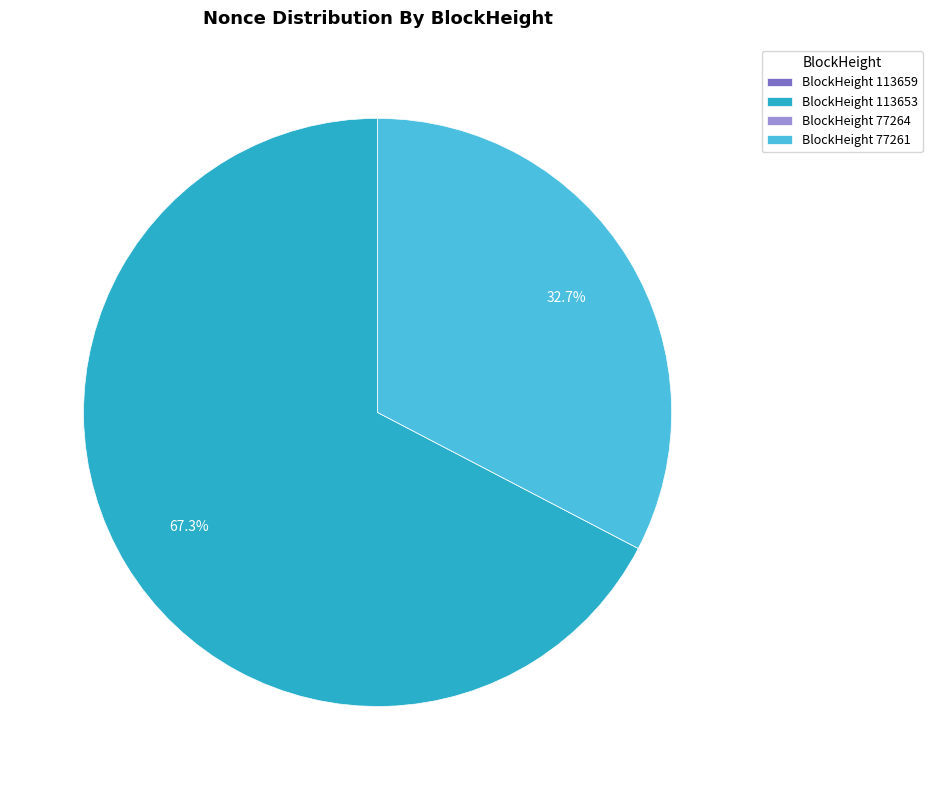

What is the ratio of the value at BlockHeight 77261 to the value at BlockHeight 113653?

0.5